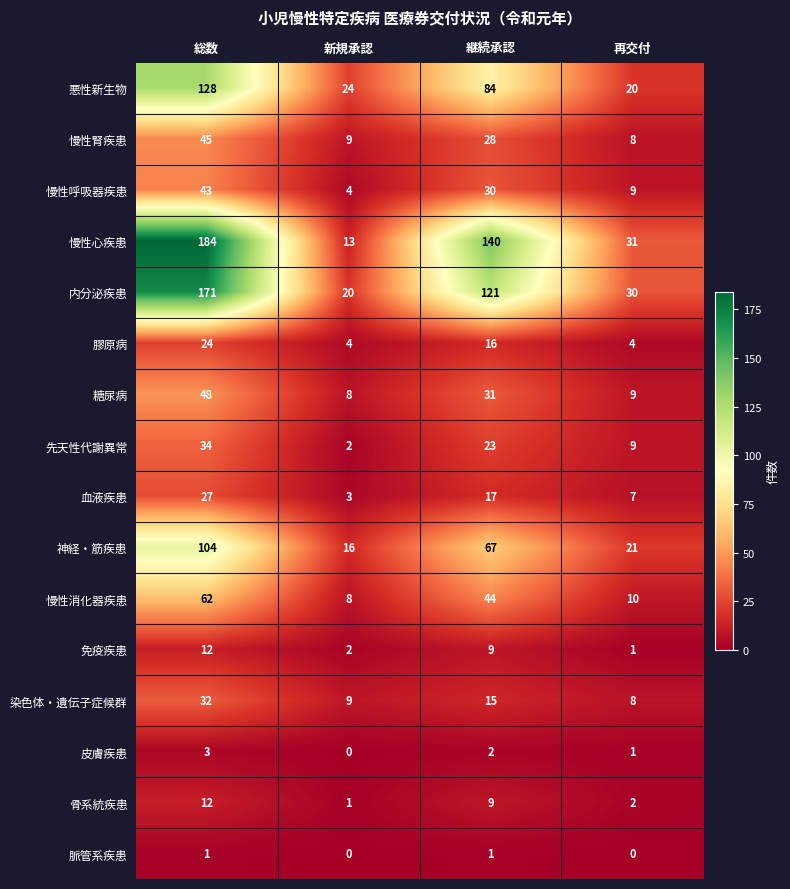

Which series has the largest range (max minus min)?

慢性心疾患